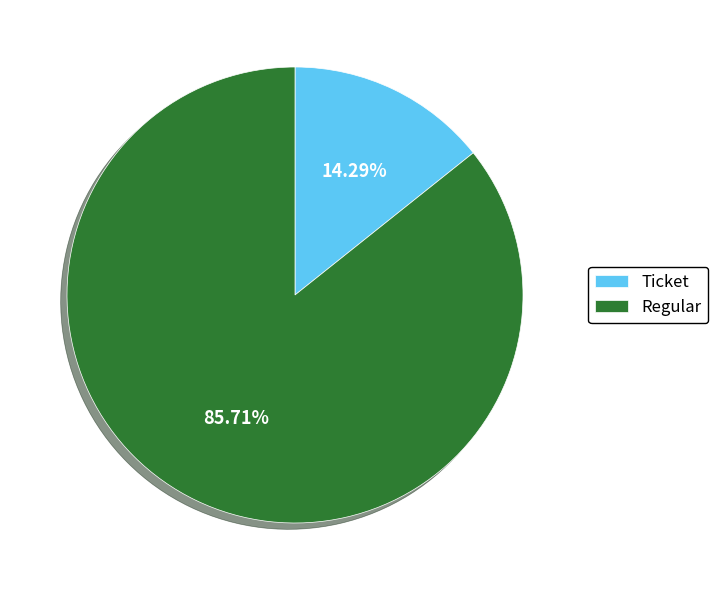

What is the largest slice in the pie chart?

Regular